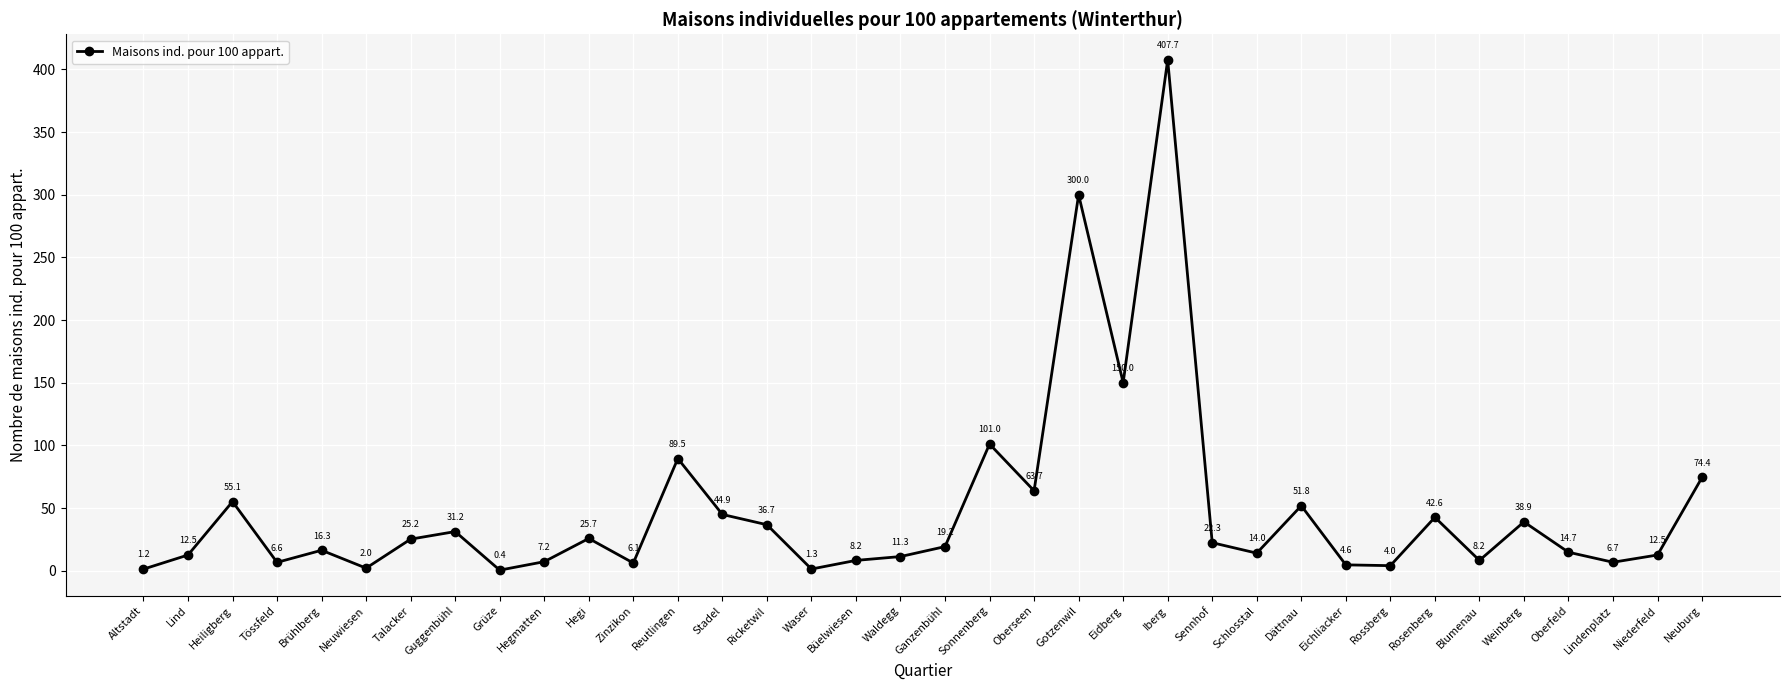

Where is the first local maximum?

Heiligberg